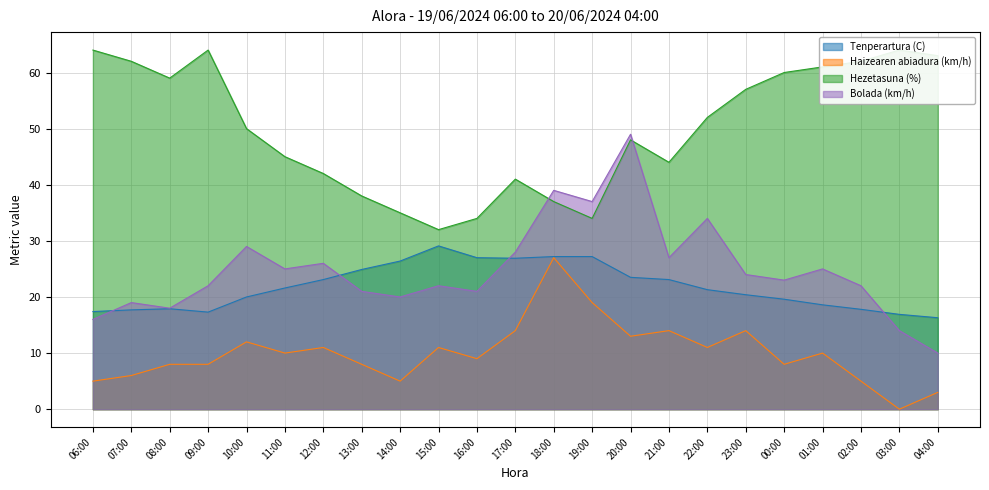

Reading left to right, what are all the values shown in this chart?

Tenperartura (C): 06:00=17.4	07:00=17.7	08:00=17.9	09:00=17.3	10:00=20.0	11:00=21.6	12:00=23.1	13:00=24.9	14:00=26.4	15:00=29.1	16:00=27.0	17:00=26.9	18:00=27.2	19:00=27.2	20:00=23.5	21:00=23.1	22:00=21.3	23:00=20.4	00:00=19.6	01:00=18.6	02:00=17.8	03:00=16.9	04:00=16.3
Haizearen abiadura (km/h): 06:00=5.0	07:00=6.0	08:00=8.0	09:00=8.0	10:00=12.0	11:00=10.0	12:00=11.0	13:00=8.0	14:00=5.0	15:00=11.0	16:00=9.0	17:00=14.0	18:00=27.0	19:00=19.0	20:00=13.0	21:00=14.0	22:00=11.0	23:00=14.0	00:00=8.0	01:00=10.0	02:00=5.0	03:00=0.0	04:00=3.0
Hezetasuna (%): 06:00=64.0	07:00=62.0	08:00=59.0	09:00=64.0	10:00=50.0	11:00=45.0	12:00=42.0	13:00=38.0	14:00=35.0	15:00=32.0	16:00=34.0	17:00=41.0	18:00=37.0	19:00=34.0	20:00=48.0	21:00=44.0	22:00=52.0	23:00=57.0	00:00=60.0	01:00=61.0	02:00=62.0	03:00=64.0	04:00=63.0
Bolada (km/h): 06:00=16.0	07:00=19.0	08:00=18.0	09:00=22.0	10:00=29.0	11:00=25.0	12:00=26.0	13:00=21.0	14:00=20.0	15:00=22.0	16:00=21.0	17:00=28.0	18:00=39.0	19:00=37.0	20:00=49.0	21:00=27.0	22:00=34.0	23:00=24.0	00:00=23.0	01:00=25.0	02:00=22.0	03:00=14.0	04:00=10.0